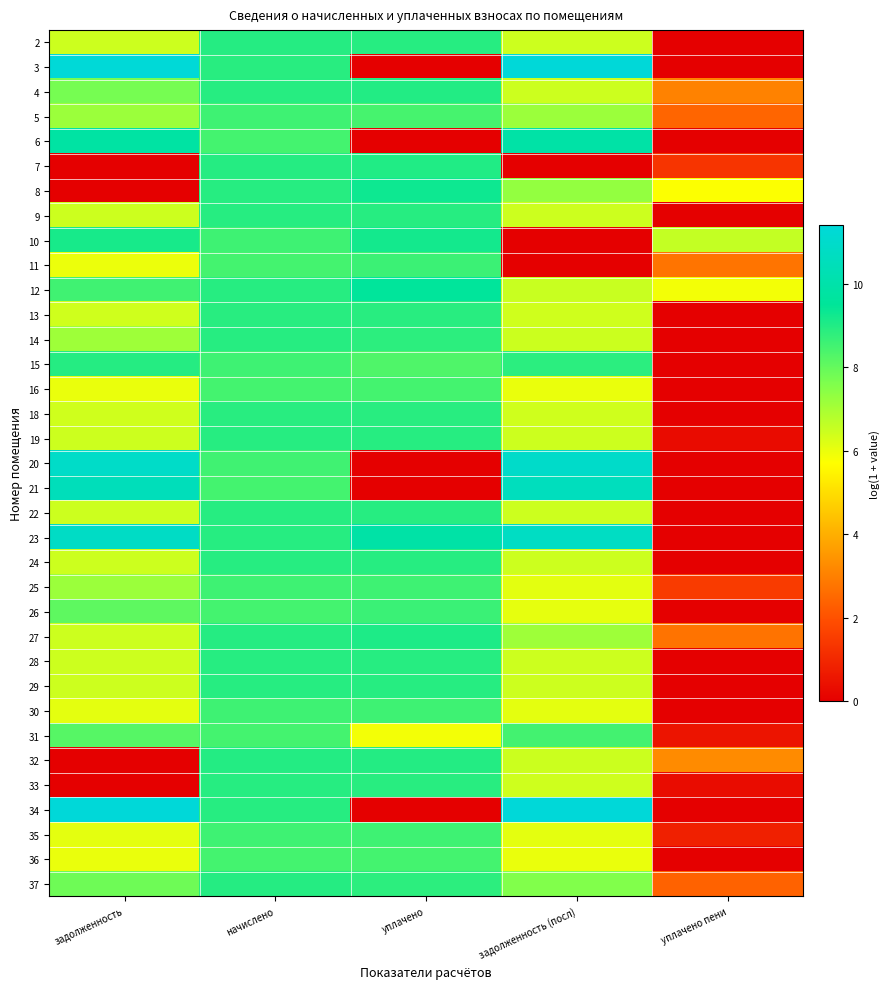

Reading left to right, extract all data points from this chart.

2: задолженность=6.5	начислено=8.9	уплачено=8.9	задолженность (посл)=6.5	уплачено пени=0.0
3: задолженность=11.3	начислено=8.9	уплачено=0.0	задолженность (посл)=11.4	уплачено пени=0.0
4: задолженность=7.7	начислено=8.9	уплачено=9.0	задолженность (посл)=6.4	уплачено пени=3.1
5: задолженность=7.2	начислено=8.6	уплачено=8.5	задолженность (посл)=7.2	уплачено пени=2.4
6: задолженность=9.8	начислено=8.5	уплачено=0.0	задолженность (посл)=9.9	уплачено пени=0.0
7: задолженность=0.0	начислено=8.9	уплачено=9.0	задолженность (посл)=0.0	уплачено пени=1.3
8: задолженность=0.0	начислено=8.9	уплачено=9.3	задолженность (посл)=7.3	уплачено пени=5.7
9: задолженность=6.4	начислено=8.9	уплачено=8.9	задолженность (посл)=6.4	уплачено пени=0.0
10: задолженность=9.1	начислено=8.6	уплачено=9.2	задолженность (посл)=0.0	уплачено пени=6.6
11: задолженность=6.0	начислено=8.5	уплачено=8.6	задолженность (посл)=0.0	уплачено пени=2.8
12: задолженность=8.5	начислено=8.9	уплачено=9.6	задолженность (посл)=6.5	уплачено пени=5.9
13: задолженность=6.4	начислено=8.9	уплачено=8.9	задолженность (посл)=6.4	уплачено пени=0.0
14: задолженность=7.1	начислено=8.9	уплачено=8.8	задолженность (посл)=6.5	уплачено пени=0.0
15: задолженность=8.9	начислено=8.6	уплачено=8.3	задолженность (посл)=8.9	уплачено пени=0.0
16: задолженность=6.0	начислено=8.5	уплачено=8.5	задолженность (посл)=6.0	уплачено пени=0.0
18: задолженность=6.4	начислено=8.9	уплачено=8.9	задолженность (посл)=6.4	уплачено пени=0.0
19: задолженность=6.4	начислено=8.9	уплачено=8.9	задолженность (посл)=6.4	уплачено пени=0.3
20: задолженность=10.9	начислено=8.5	уплачено=0.0	задолженность (посл)=11.0	уплачено пени=0.0
21: задолженность=10.5	начислено=8.5	уплачено=0.0	задолженность (посл)=10.6	уплачено пени=0.0
22: задолженность=6.4	начислено=8.9	уплачено=8.9	задолженность (посл)=6.4	уплачено пени=0.0
23: задолженность=10.8	начислено=8.9	уплачено=9.9	задолженность (посл)=10.7	уплачено пени=0.0
24: задолженность=6.4	начислено=8.9	уплачено=8.9	задолженность (посл)=6.4	уплачено пени=0.0
25: задолженность=7.2	начислено=8.6	уплачено=8.6	задолженность (посл)=6.1	уплачено пени=1.5
26: задолженность=8.1	начислено=8.5	уплачено=8.6	задолженность (посл)=6.1	уплачено пени=0.0
27: задолженность=6.4	начислено=8.9	уплачено=9.1	задолженность (посл)=7.1	уплачено пени=2.7
28: задолженность=6.4	начислено=8.9	уплачено=8.9	задолженность (посл)=6.4	уплачено пени=0.0
29: задолженность=6.4	начислено=8.9	уплачено=8.9	задолженность (посл)=6.4	уплачено пени=0.0
30: задолженность=6.1	начислено=8.6	уплачено=8.6	задолженность (посл)=6.1	уплачено пени=0.0
31: задолженность=8.2	начислено=8.5	уплачено=5.9	задолженность (посл)=8.5	уплачено пени=0.5
32: задолженность=0.0	начислено=9.0	уплачено=9.0	задолженность (посл)=6.5	уплачено пени=3.2
33: задолженность=0.0	начислено=8.9	уплачено=8.9	задолженность (посл)=6.4	уплачено пени=0.3
34: задолженность=11.4	начислено=8.9	уплачено=0.0	задолженность (посл)=11.4	уплачено пени=0.0
35: задолженность=6.1	начислено=8.6	уплачено=8.6	задолженность (посл)=6.1	уплачено пени=0.8
36: задолженность=6.0	начислено=8.5	уплачено=8.5	задолженность (посл)=6.0	уплачено пени=0.0
37: задолженность=7.8	начислено=8.9	уплачено=8.8	задолженность (посл)=7.6	уплачено пени=2.4